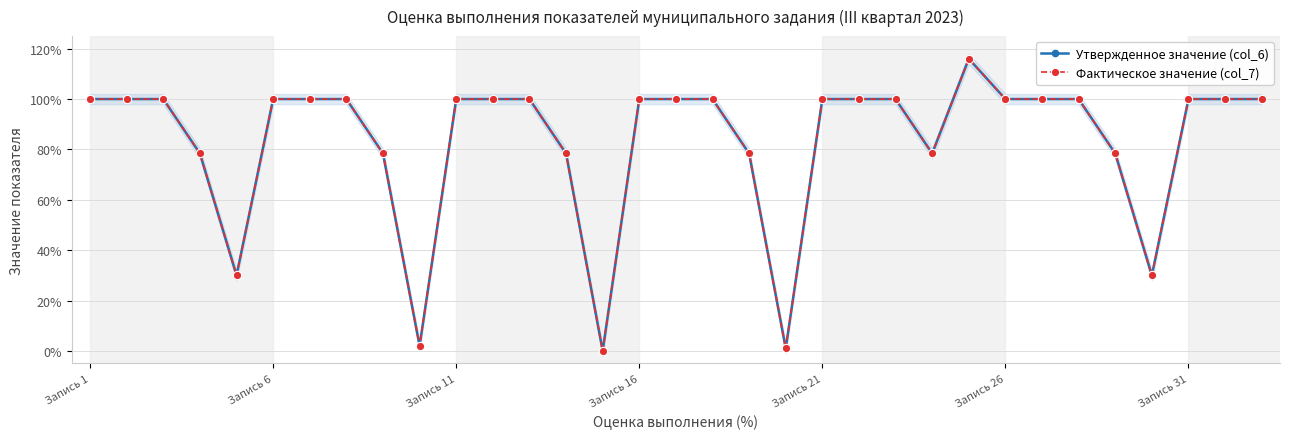

True or false: Утвержденное значение (col_6) and Фактическое значение (col_7) cross at least once.

False